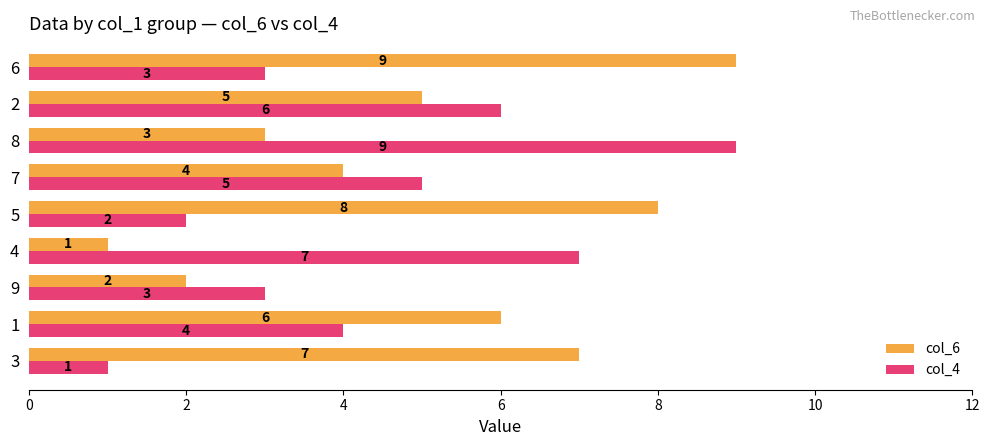

What is the sum of all col_6 values?

45